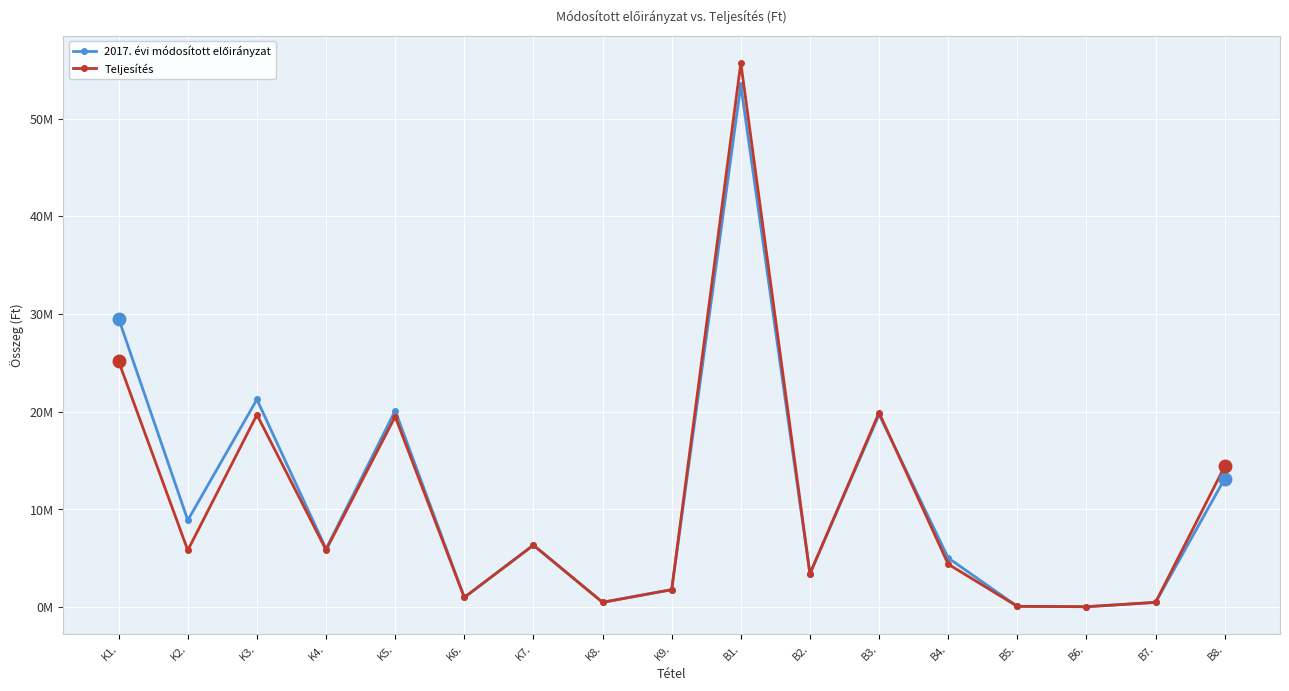

Does the chart display data point markers on the line(s)?

Yes